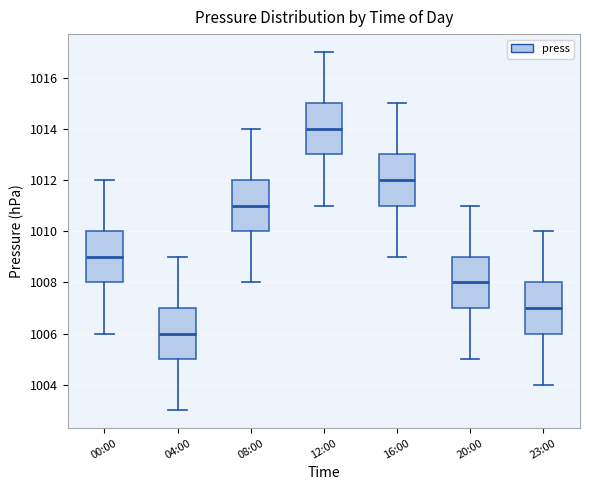

Where does the lower whisker of the box for 16:00 end on the y-axis? The values are not printed on the chart, so give them approximately, as read against the axis.

1009